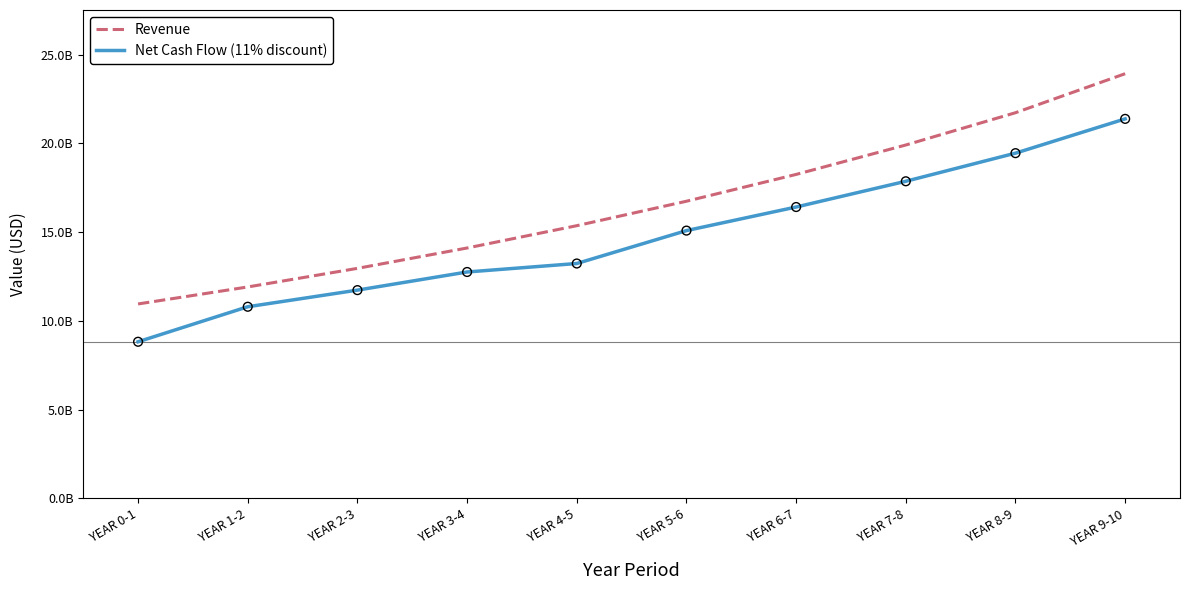

At how many categories does at least one series exceed 14601822703?

6